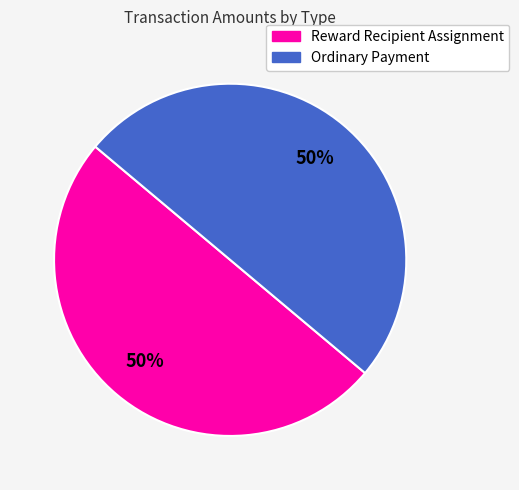

What is the ratio of the value at Ordinary Payment to the value at Reward Recipient Assignment?

1.0